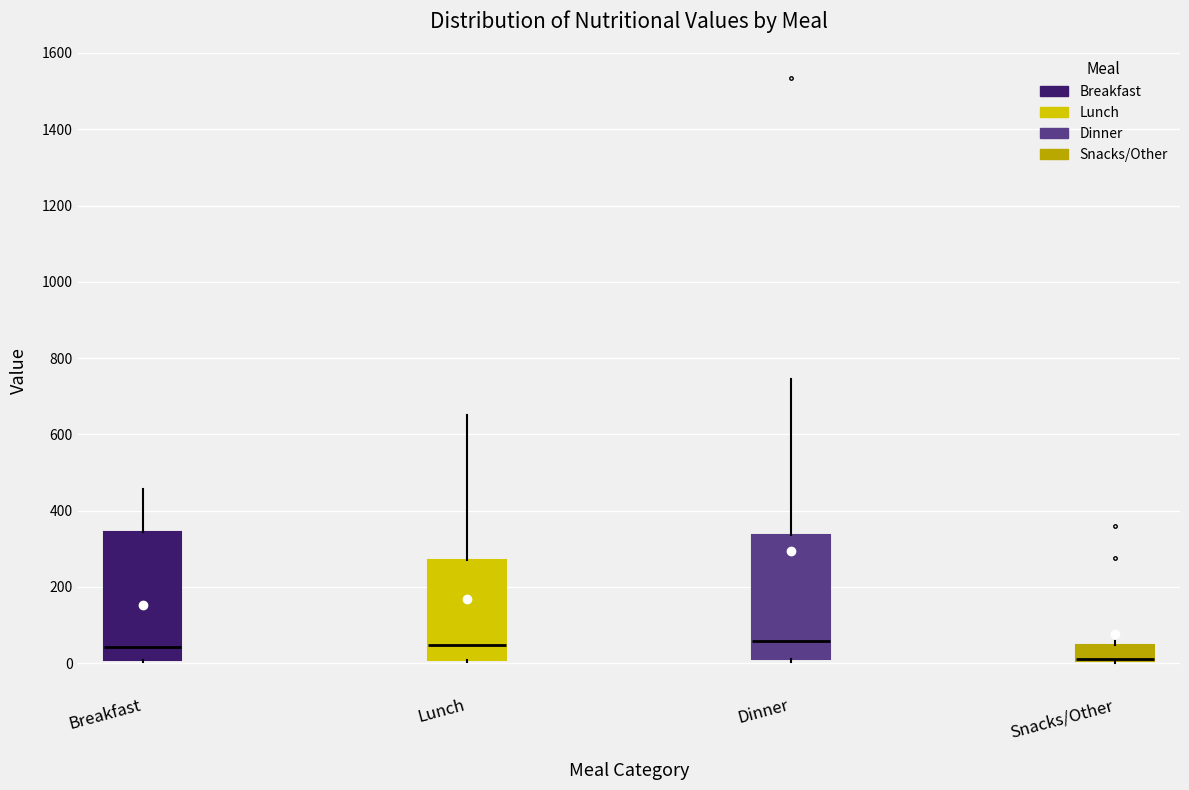

Reading left to right, read every box against the y-axis: the position of its median line, the range the box covers, and the ends of its whiskers. The values are not printed on the chart, so give them approximately, as read against the axis.

Breakfast: median 40, box 0 to 340, whiskers 0 to 460
Lunch: median 40, box 0 to 280, whiskers 0 (just below the box's lower edge) to 660
Dinner: median 60, box 20 to 340, whiskers 0 to 740
Snacks/Other: median 20 (drawn on the box's lower edge), box 0 to 40, whiskers 0 to 60